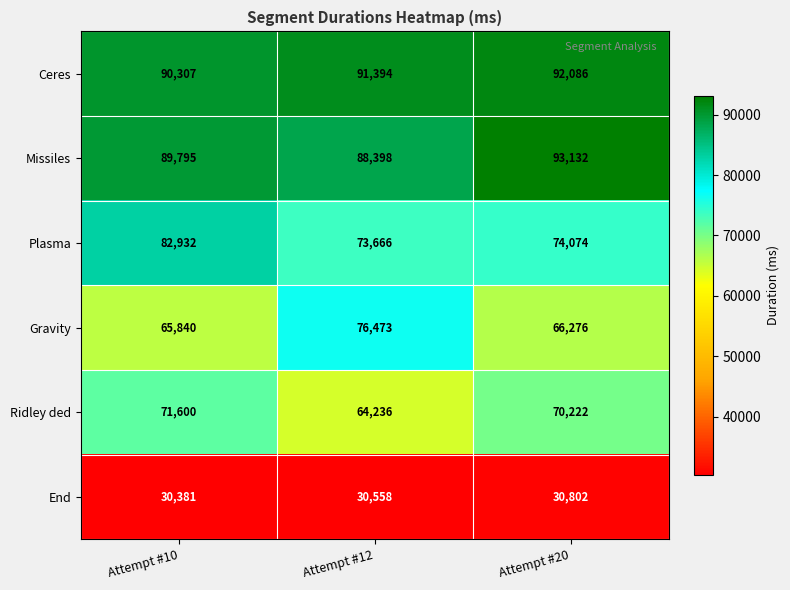

Which series has the largest total across all categories?

Ceres